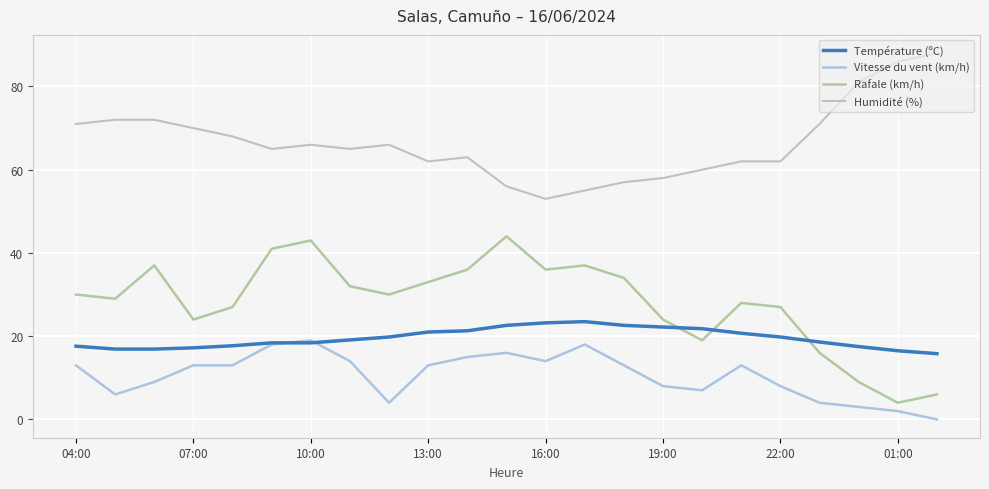

Which series has the largest total across all categories?

Humidité (%)